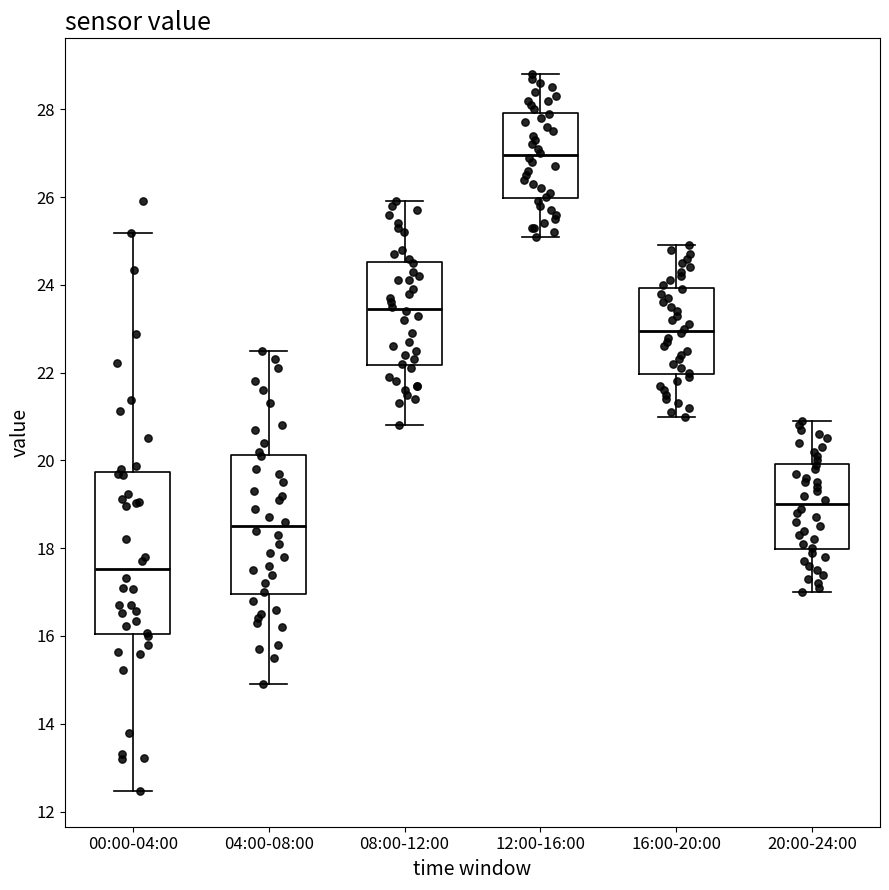

Where does the upper whisker of the box for 12:00-16:00 end on the y-axis? The values are not printed on the chart, so give them approximately, as read against the axis.

28.8